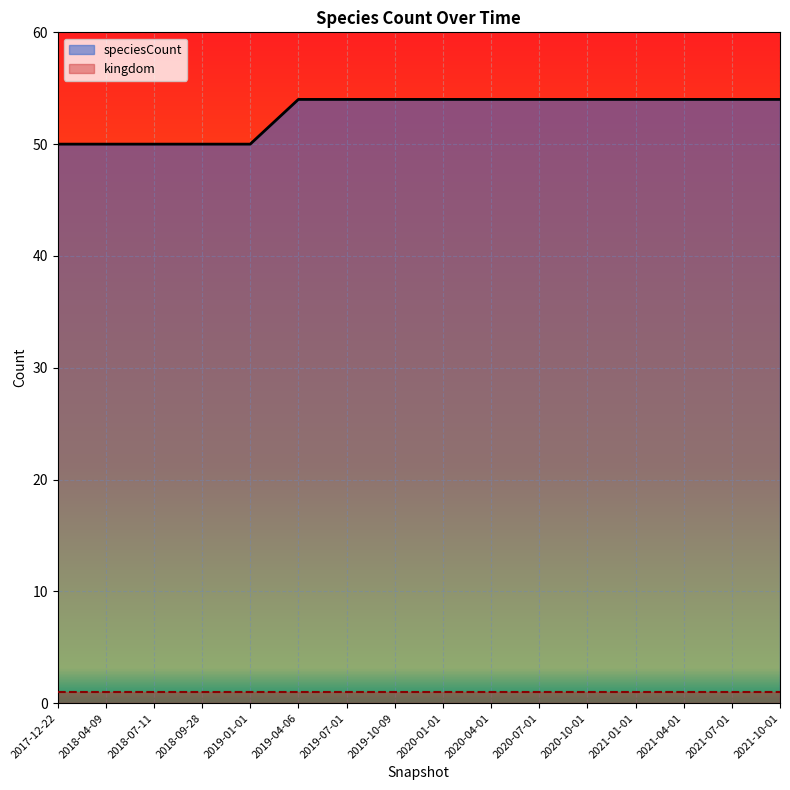

How many series are shown in this chart?

2